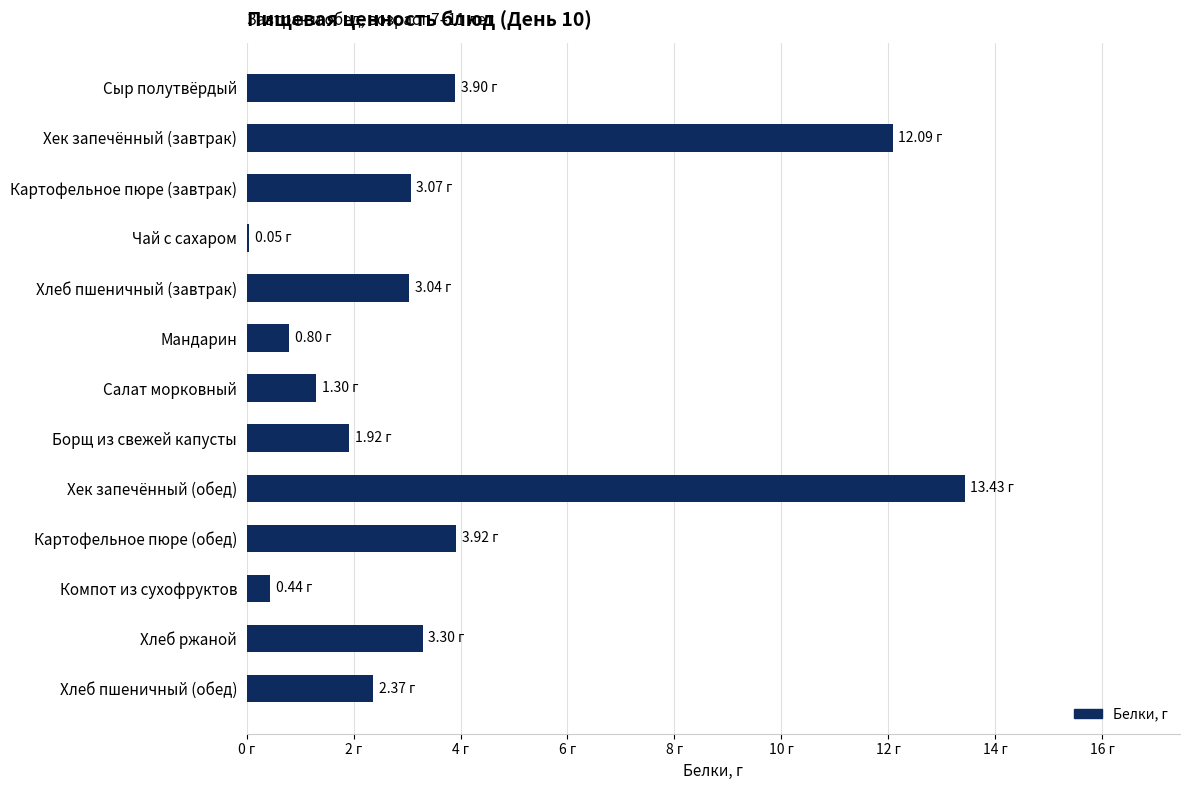

How many bars are there in total?

13